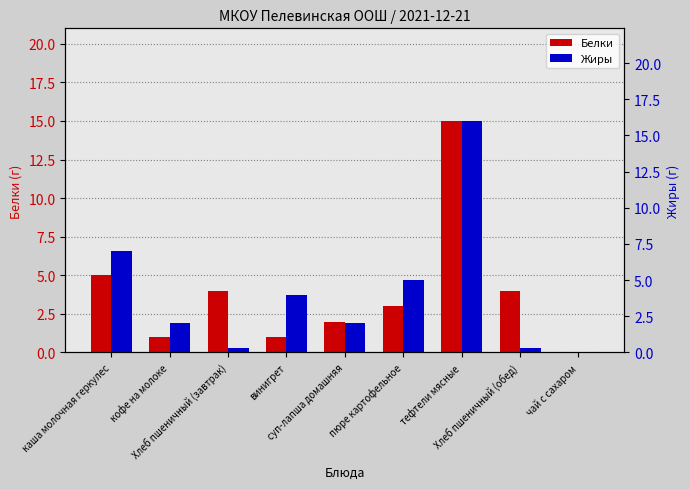

True or false: Жиры has a value of 0.3 at Хлеб пшеничный (обед).

True